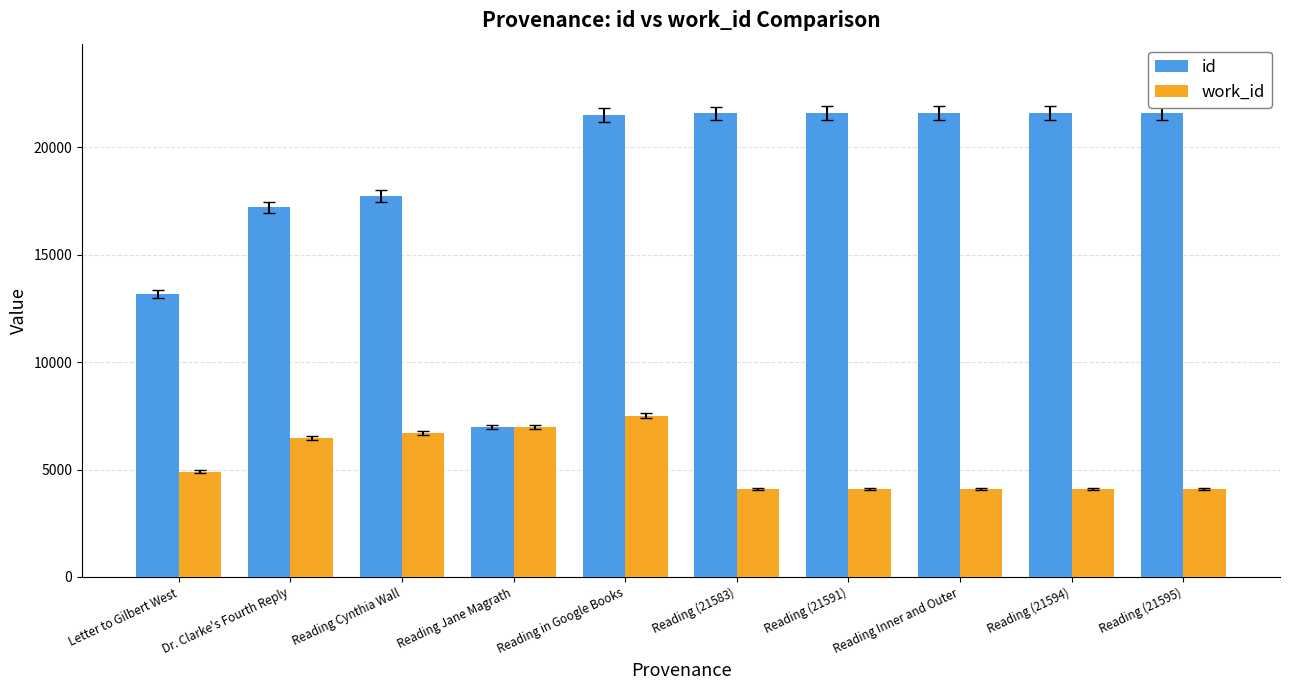

What is the lowest value of the id series?

6988